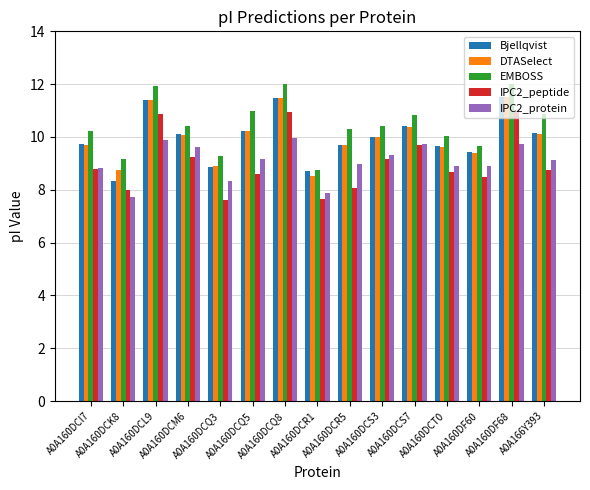

The value of EMBOSS at A0A160DF68 is 12.0. True or false?

True